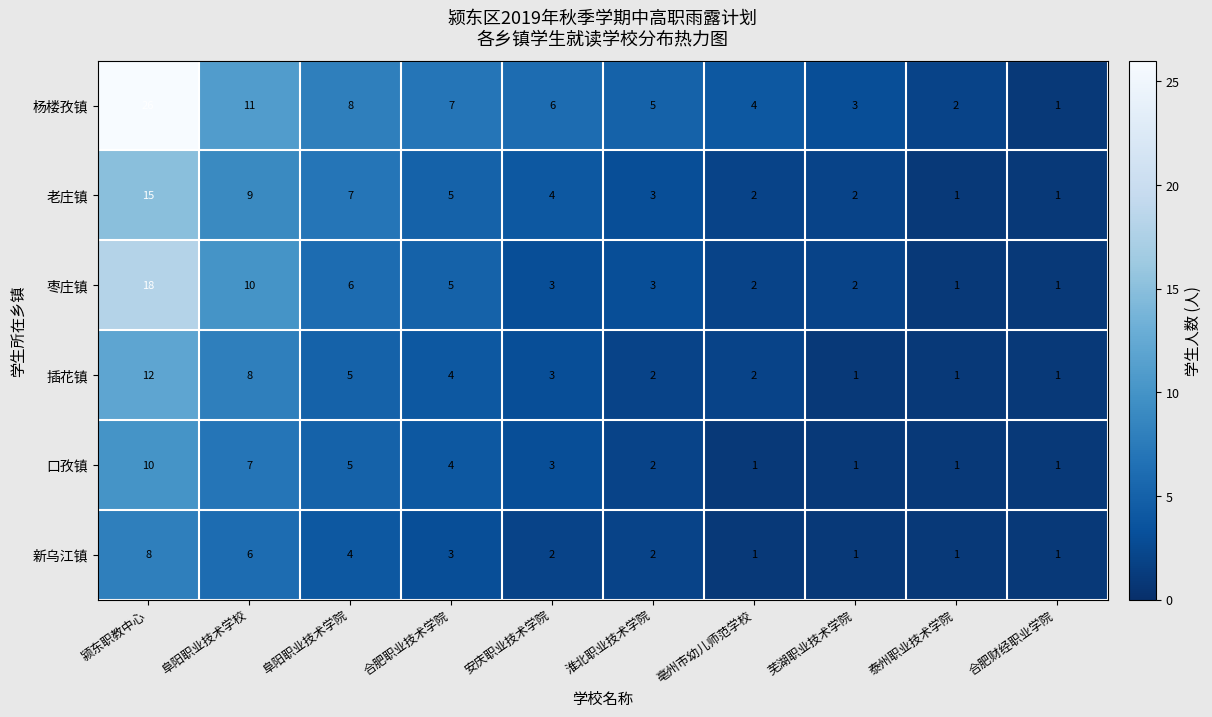

Rank the series by their maximum value, from lowest to highest.

新乌江镇, 口孜镇, 插花镇, 老庄镇, 枣庄镇, 杨楼孜镇